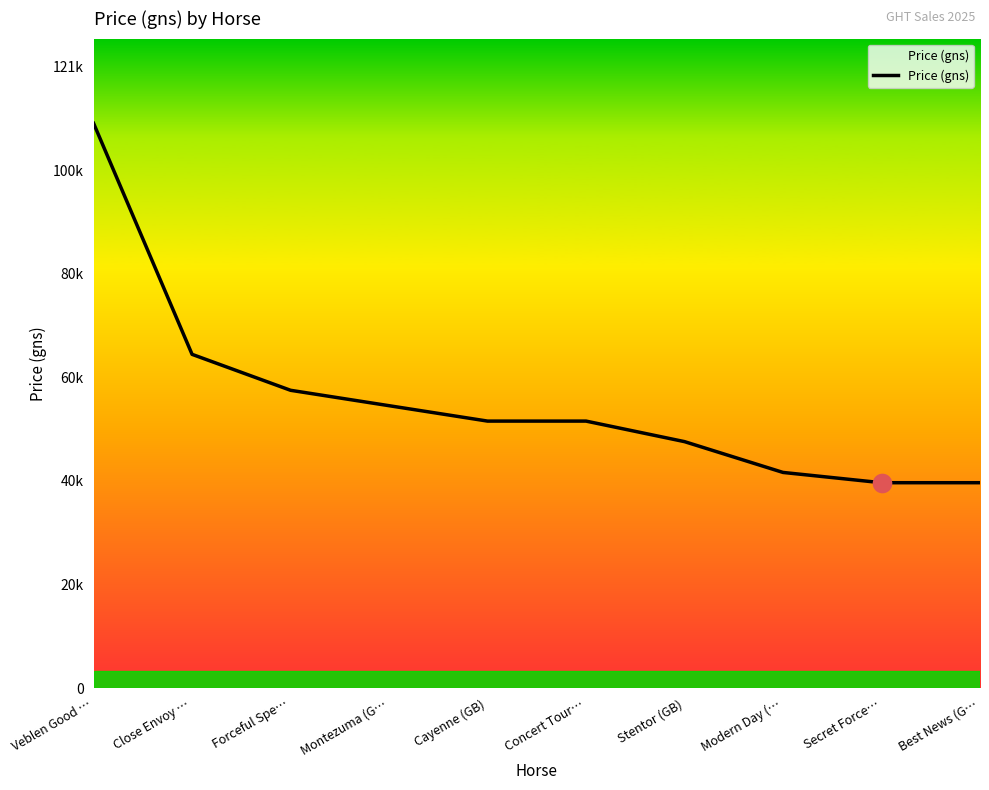

Between Montezuma (G… and Best News (G…, which is larger?

Montezuma (G…